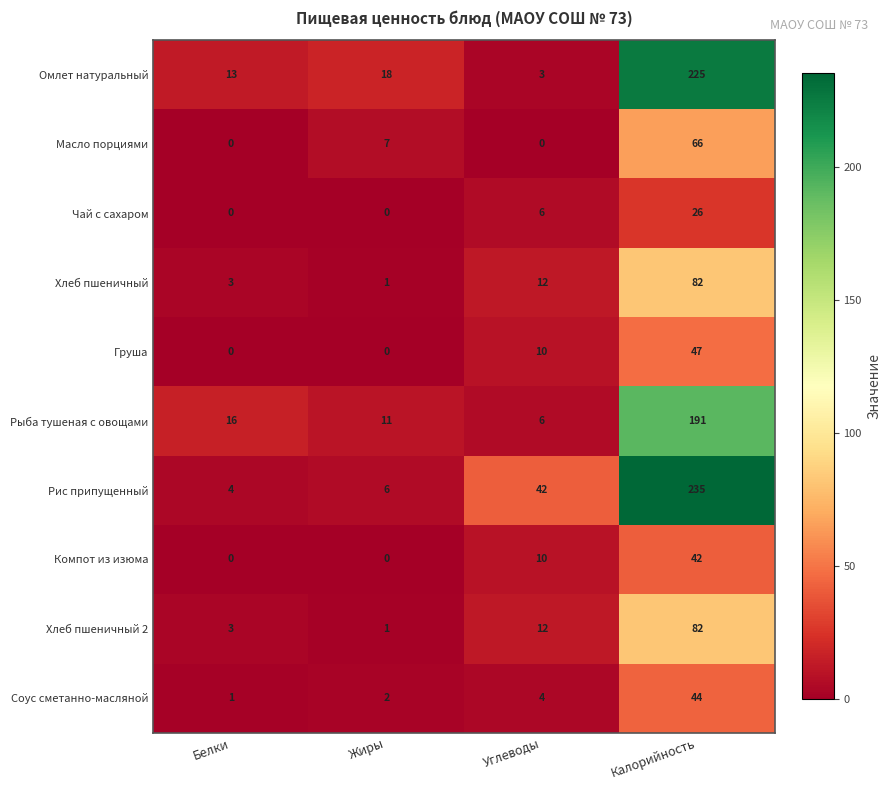

Which series changed the most between Жиры and Углеводы?

Рис припущенный